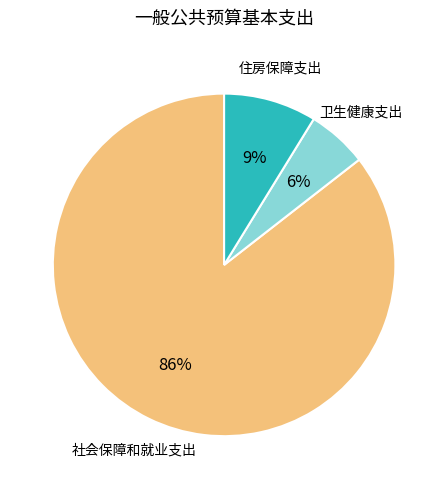

To the nearest percent, what is the difference between the 住房保障支出 and 卫生健康支出 slice percentages?

3%